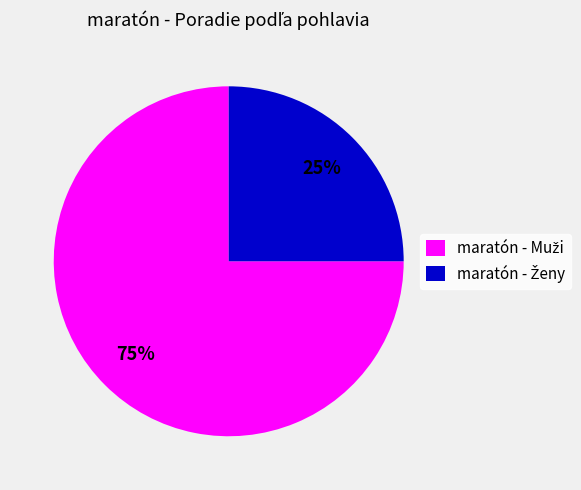

To the nearest percent, what is the average slice percentage?

50%